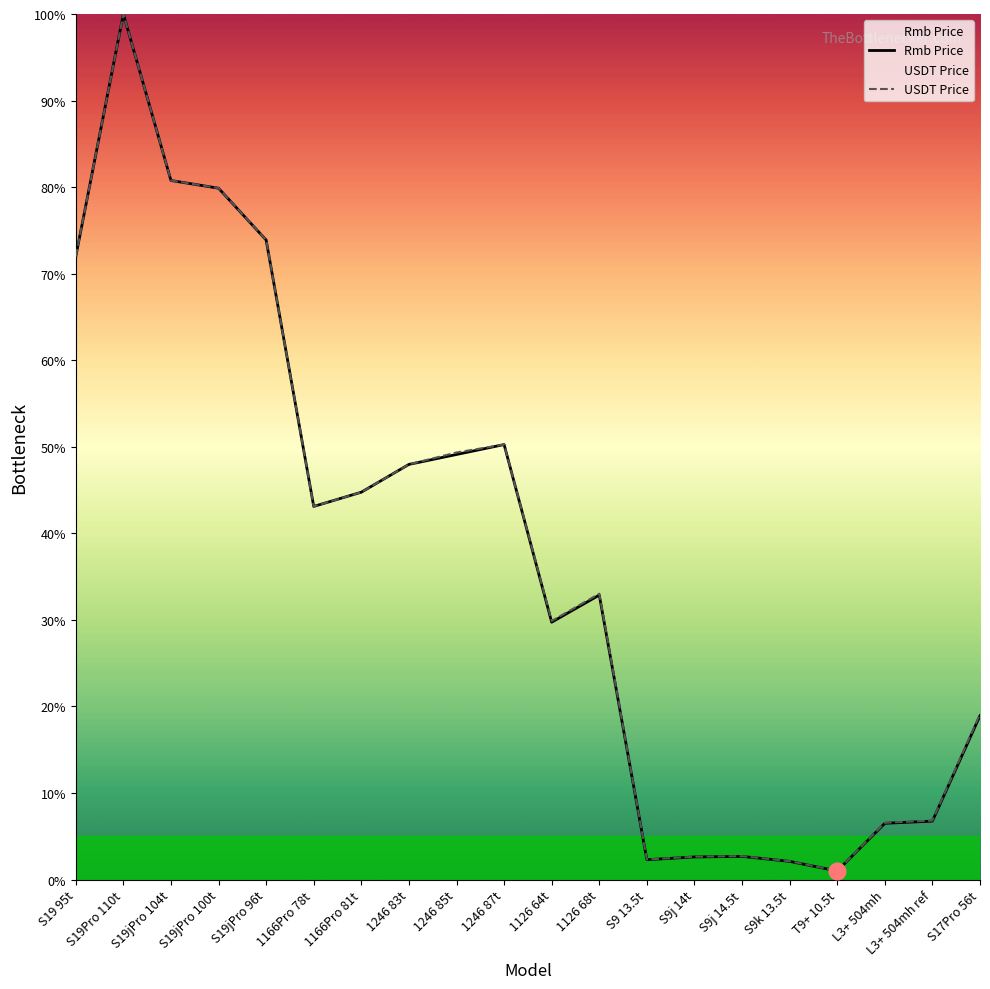

What position from the left is 1246 87t?

10